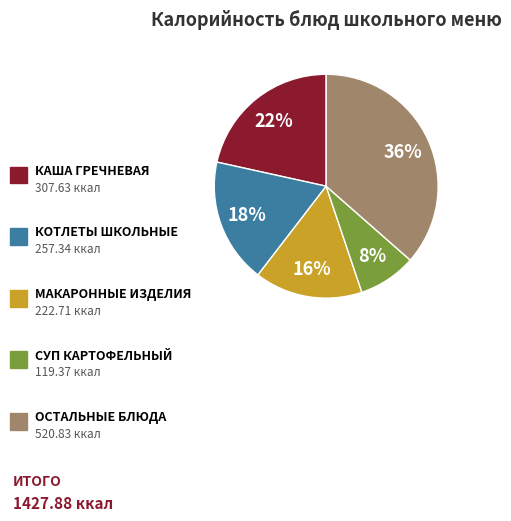

How many slices are in this pie chart?

5